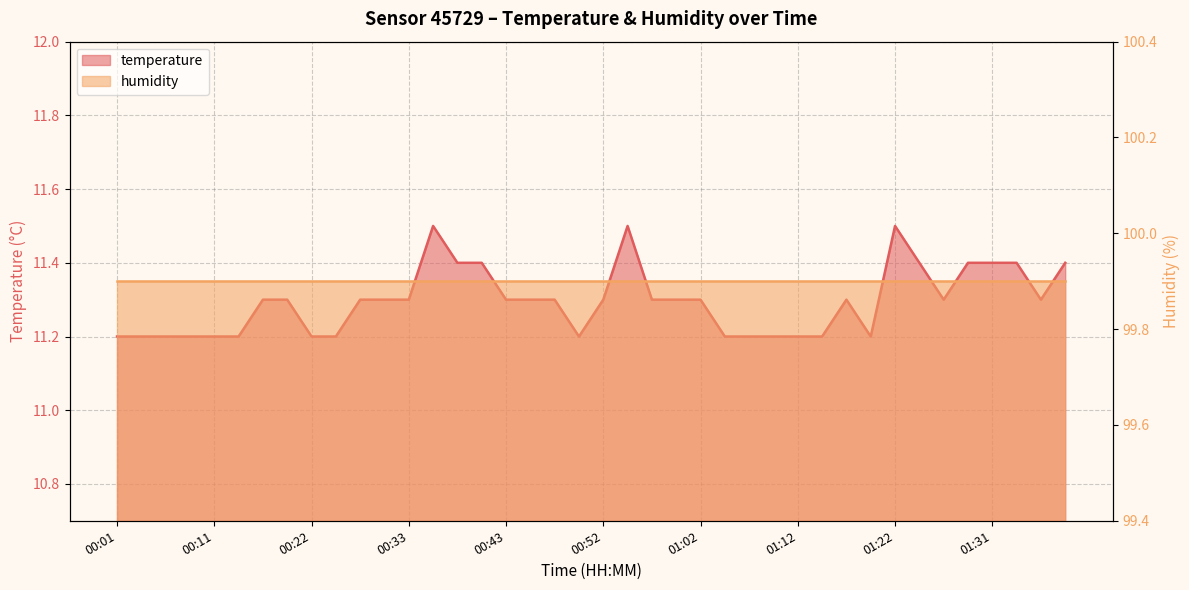

What is the label of the 22nd point from the left?

00:55